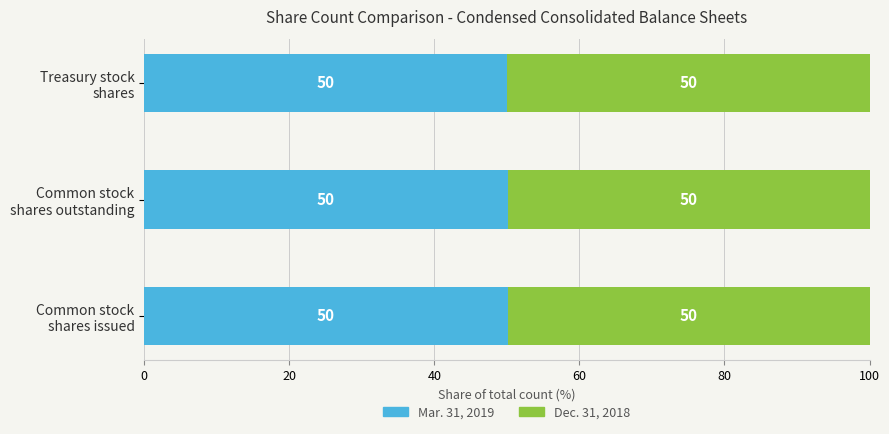

Count the number of data series in this chart.

2